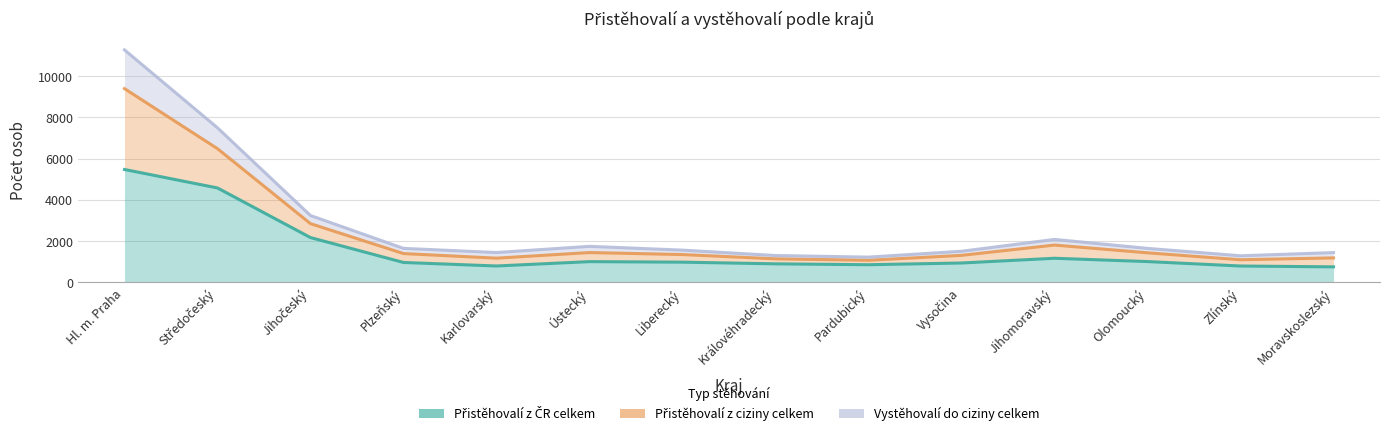

Does the chart display data point markers on the line(s)?

No